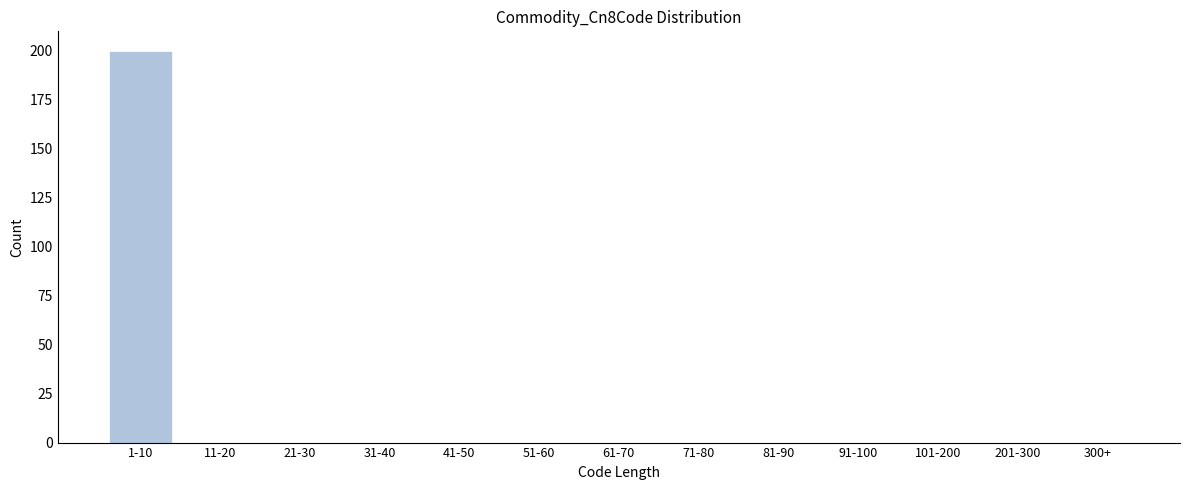

Reading left to right, list all the values displayed in this chart.

1-10=200	11-20=0	21-30=0	31-40=0	41-50=0	51-60=0	61-70=0	71-80=0	81-90=0	91-100=0	101-200=0	201-300=0	300+=0